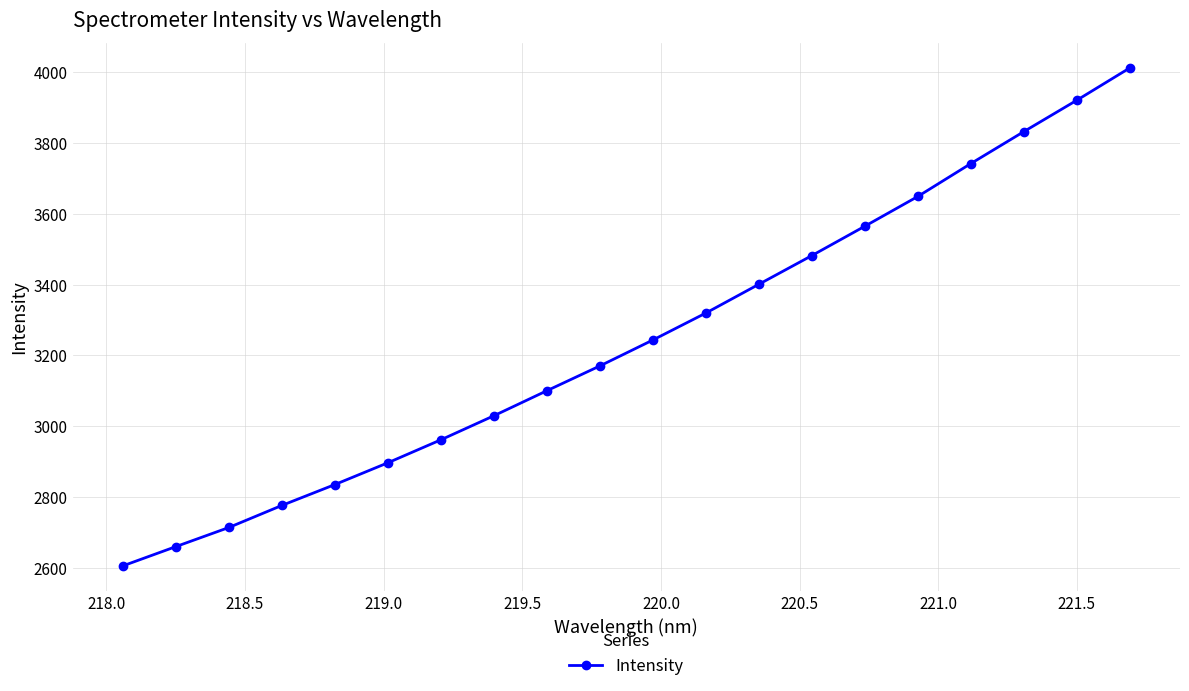

What is the smallest value displayed?

2604.9